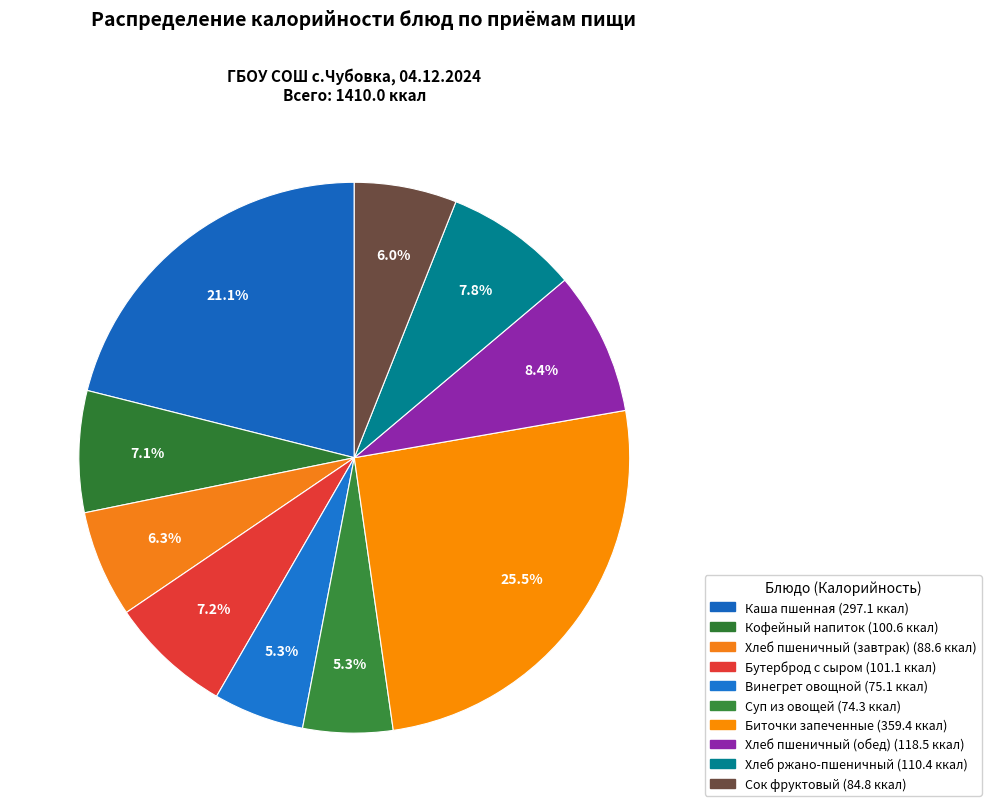

What portion of the pie excludes Хлеб пшеничный (обед)?

91.6%